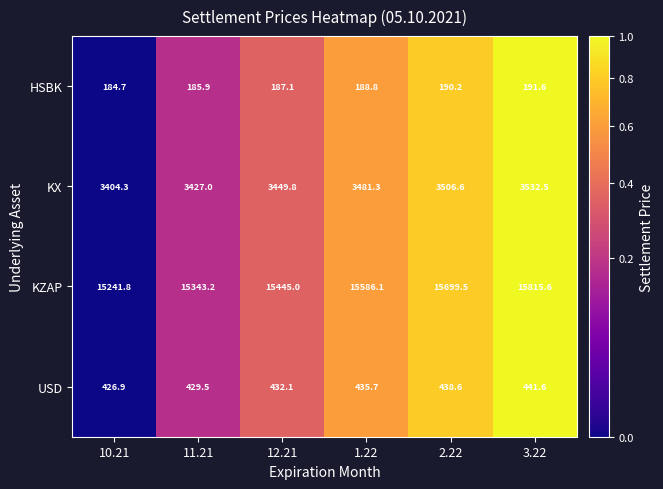

List the series in order of their peak value, lowest first.

HSBK, USD, KX, KZAP